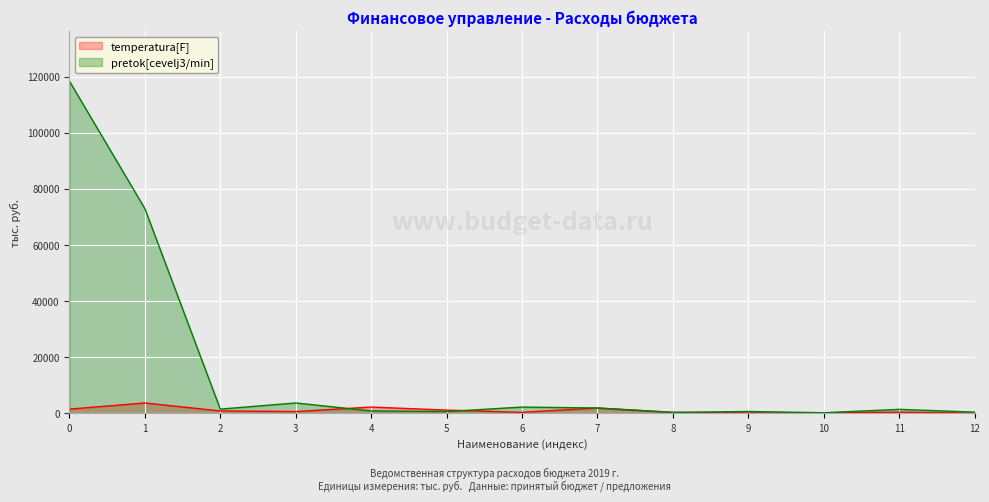

What is the spread (max minus min) of values at 1?

69311.1